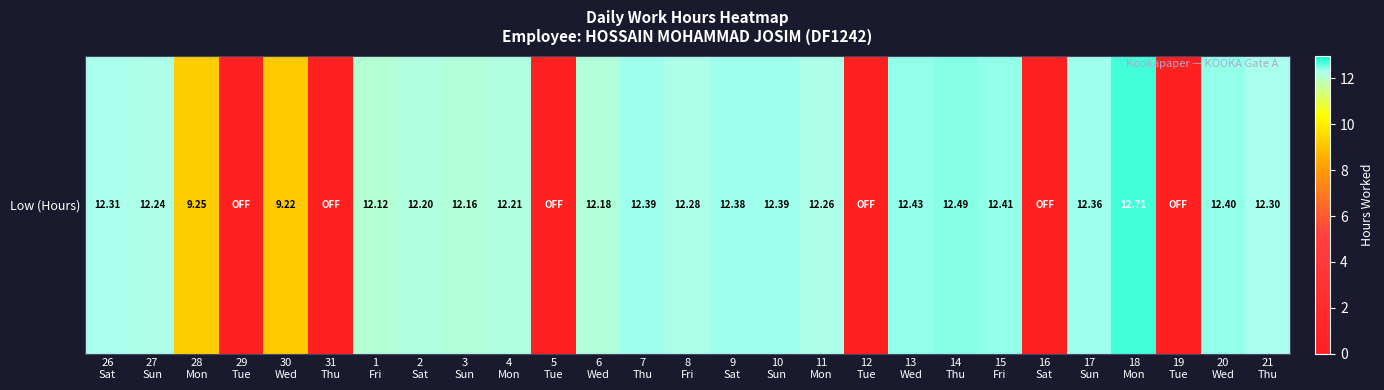

List the labels in order of value, smallest first.

29
Tue, 31
Thu, 5
Tue, 12
Tue, 16
Sat, 19
Tue, 30
Wed, 28
Mon, 1
Fri, 3
Sun, 6
Wed, 2
Sat, 4
Mon, 27
Sun, 11
Mon, 8
Fri, 21
Thu, 26
Sat, 17
Sun, 9
Sat, 7
Thu, 10
Sun, 20
Wed, 15
Fri, 13
Wed, 14
Thu, 18
Mon